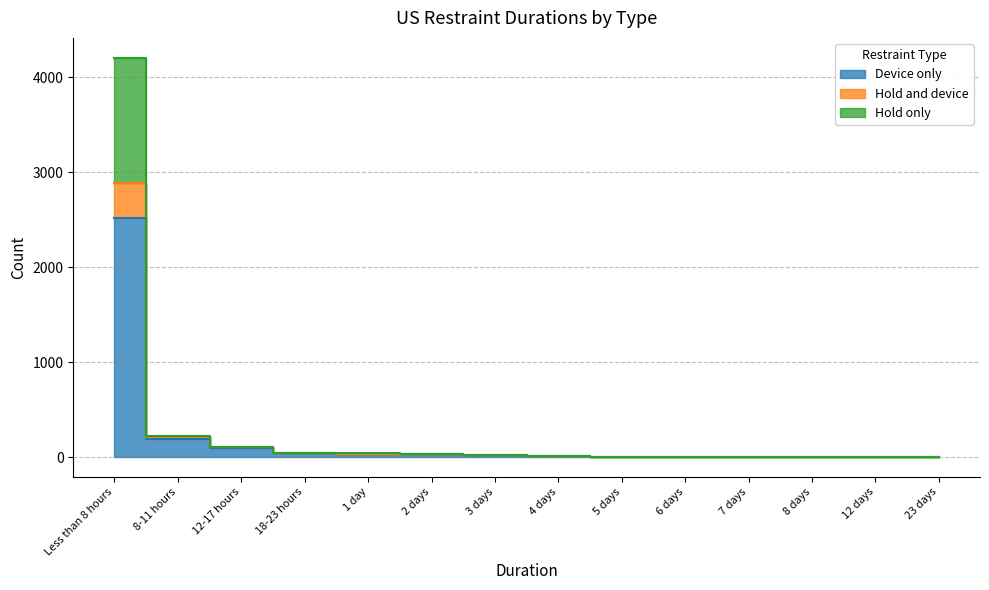

In Device only, how many points are lower than both neighbors (excluding endpoints)?

1